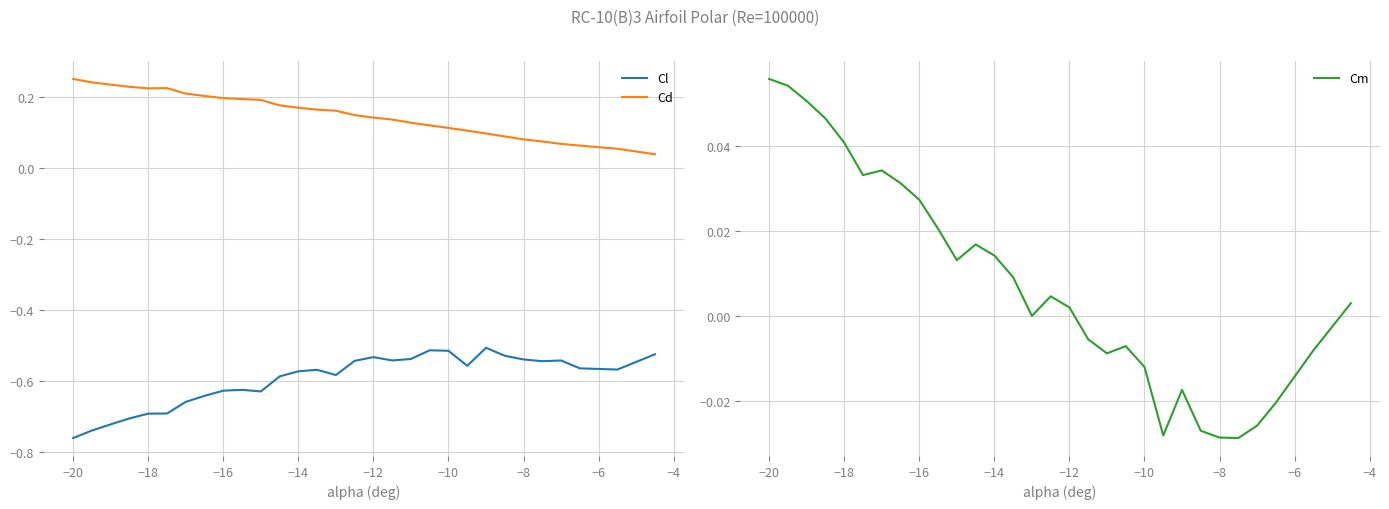

Reading left to right, what are all the values shown in this chart?

Cl: -0.8	-0.7	-0.7	-0.7	-0.7	-0.7	-0.7	-0.6	-0.6	-0.6	-0.6	-0.6	-0.6	-0.6	-0.6	-0.5	-0.5	-0.5	-0.5	-0.5	-0.5	-0.6	-0.5	-0.5	-0.5	-0.5	-0.5	-0.6	-0.6	-0.5
Cd: 0.3	0.2	0.2	0.2	0.2	0.2	0.2	0.2	0.2	0.2	0.2	0.2	0.2	0.2	0.2	0.1	0.1	0.1	0.1	0.1	0.1	0.1	0.1	0.1	0.1	0.1	0.1	0.1	0.1	0.0
Cm: 0.1	0.1	0.1	0.0	0.0	0.0	0.0	0.0	0.0	0.0	0.0	0.0	0.0	0.0	0.0	0.0	0.0	-0.0	-0.0	-0.0	-0.0	-0.0	-0.0	-0.0	-0.0	-0.0	-0.0	-0.0	-0.0	0.0